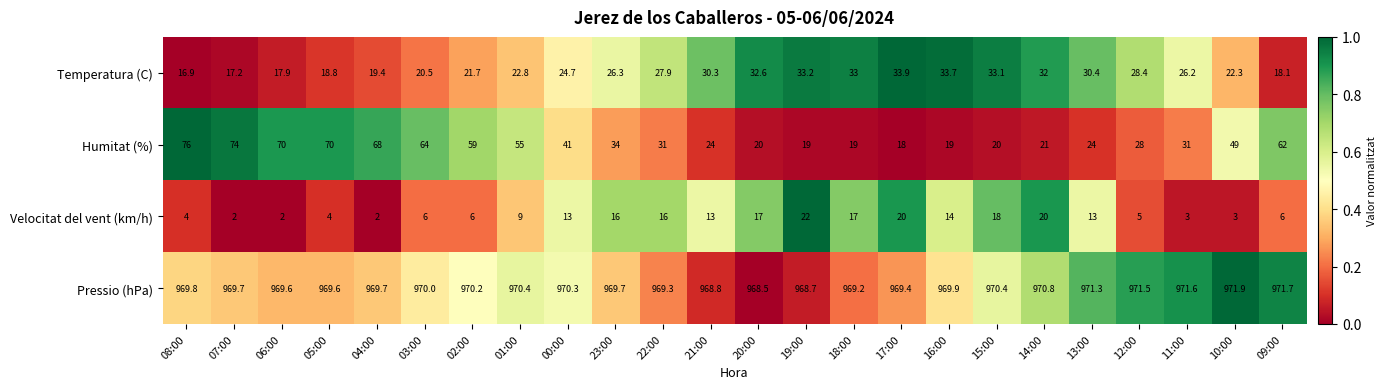

The value of Velocitat del vent (km/h) at 07:00 is 2.0. True or false?

True